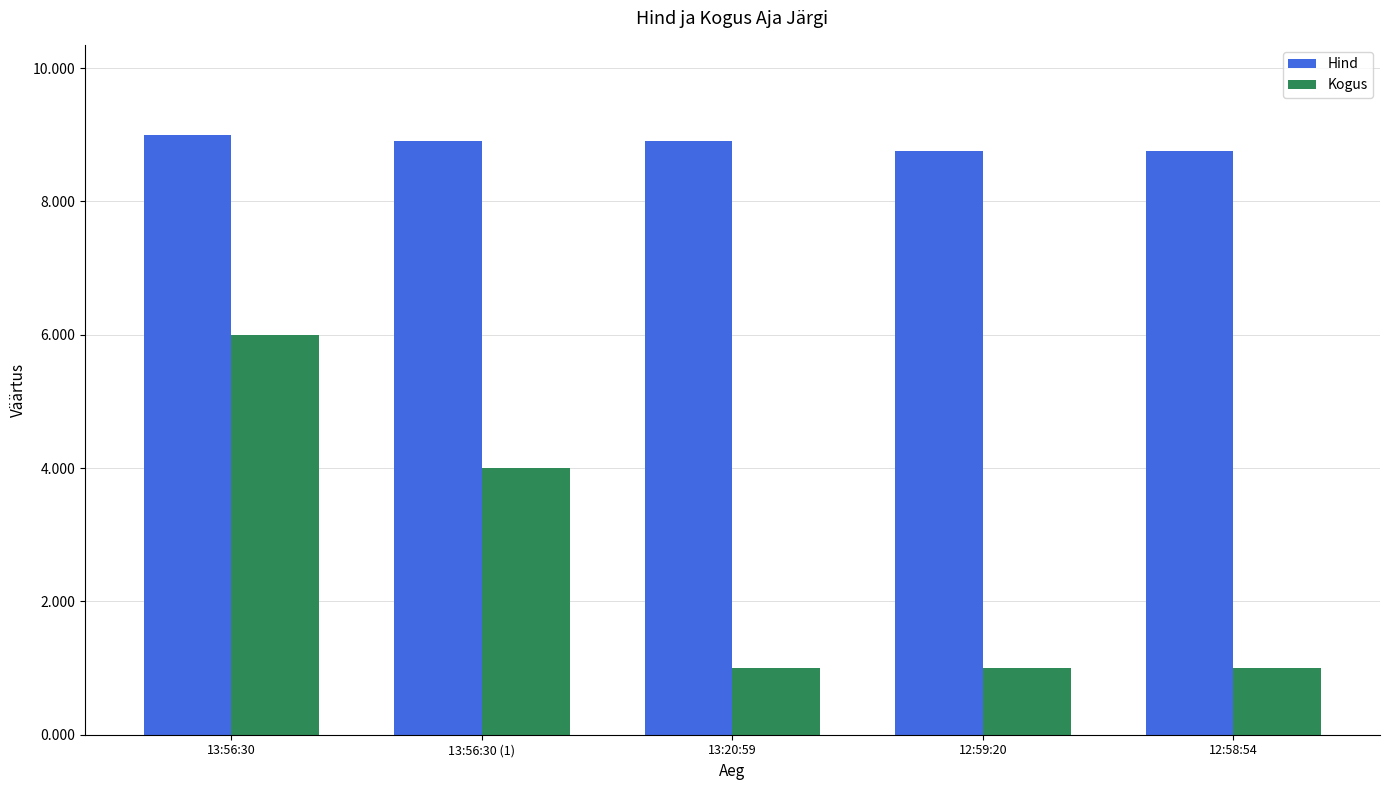

List the series in order of their overall mean, highest first.

Hind, Kogus